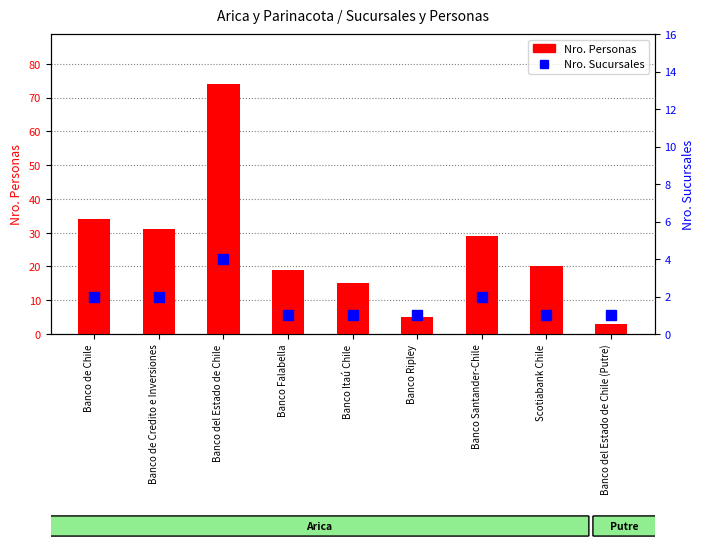

What is the value of the Nro. Sucursales bar at the 4th from the left?

1